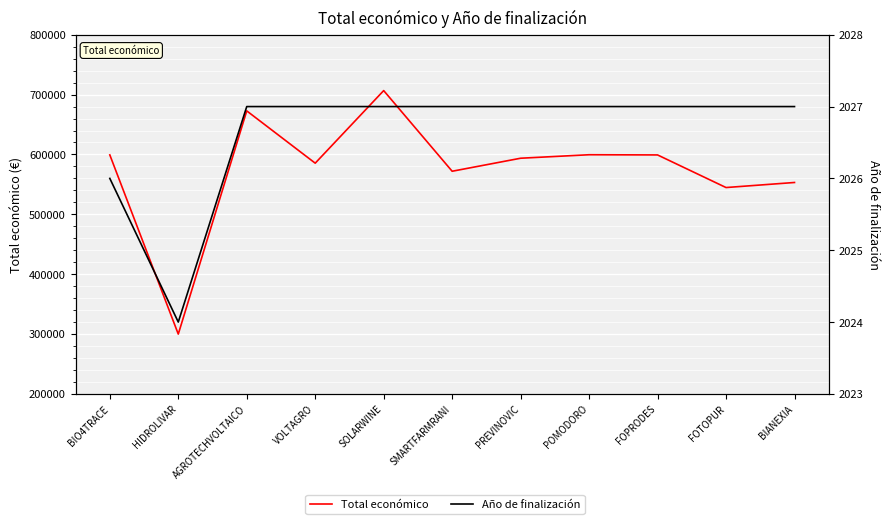

What position from the left is BIANEXIA?

11